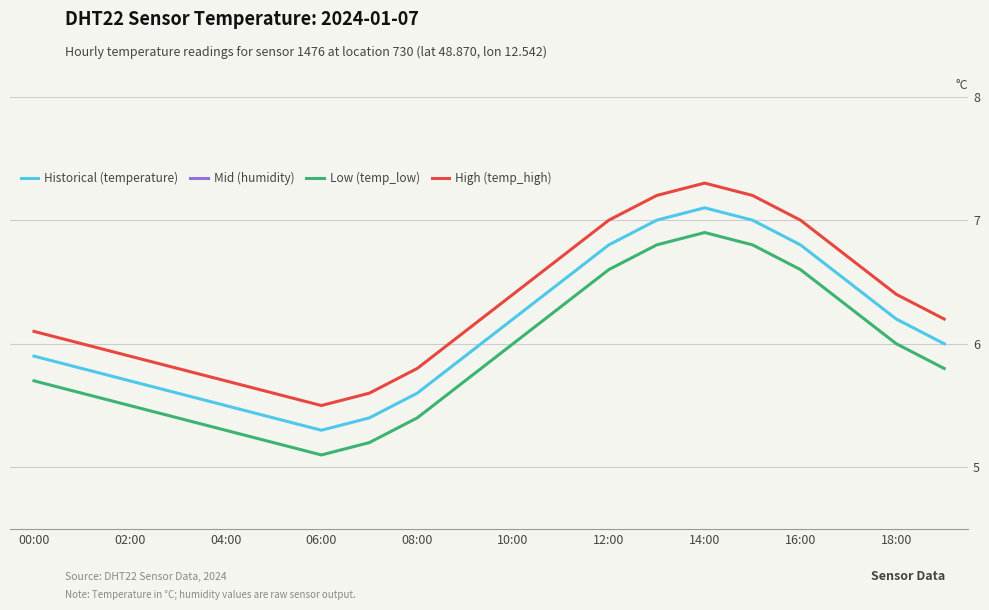

At which category does Historical (temperature) reach its first local peak?

14:00